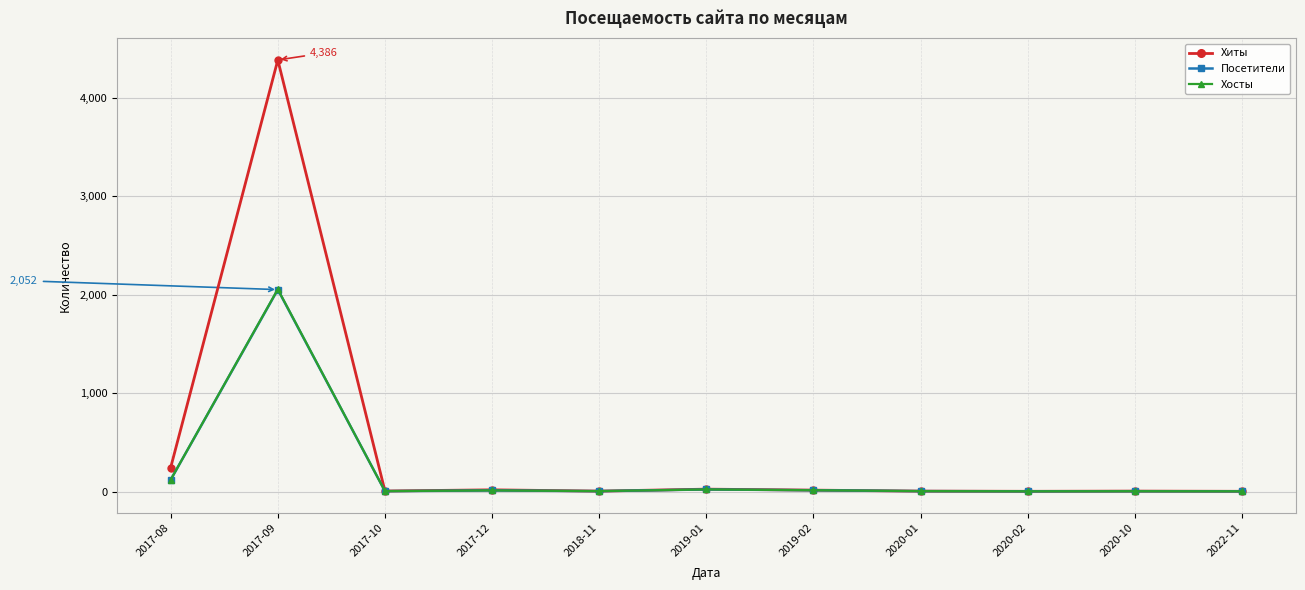

What is the difference between the maximum and second lowest values in the Хосты series?

2054